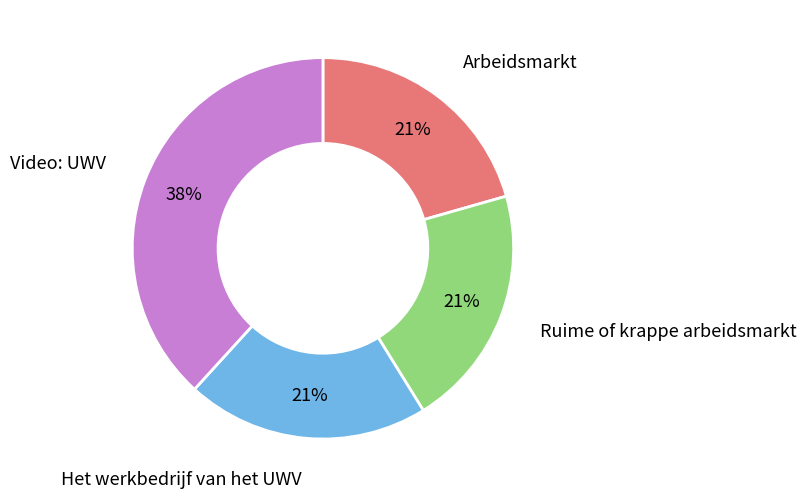

The Arbeidsmarkt slice represents 30% of the pie. True or false?

False